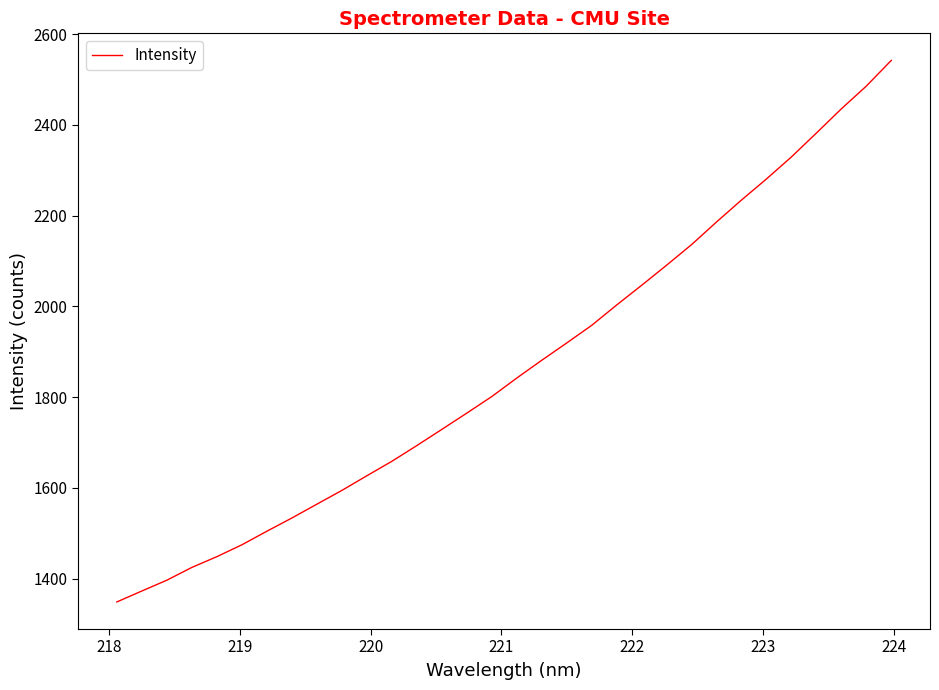

What is the difference between the maximum and minimum values?

1193.7